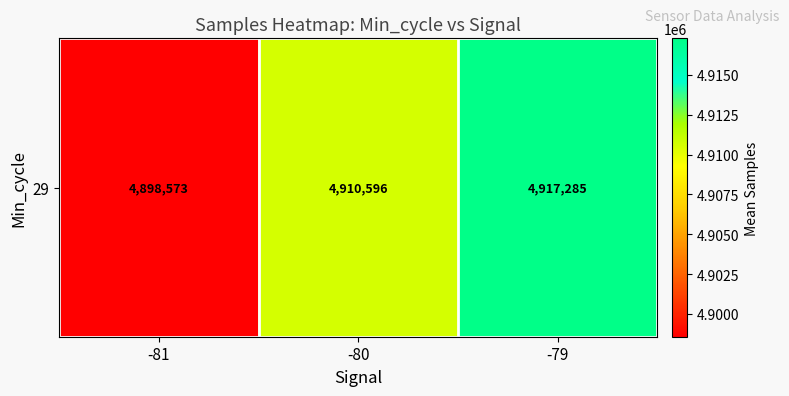

What is the approximate value at -79?

4917285.0